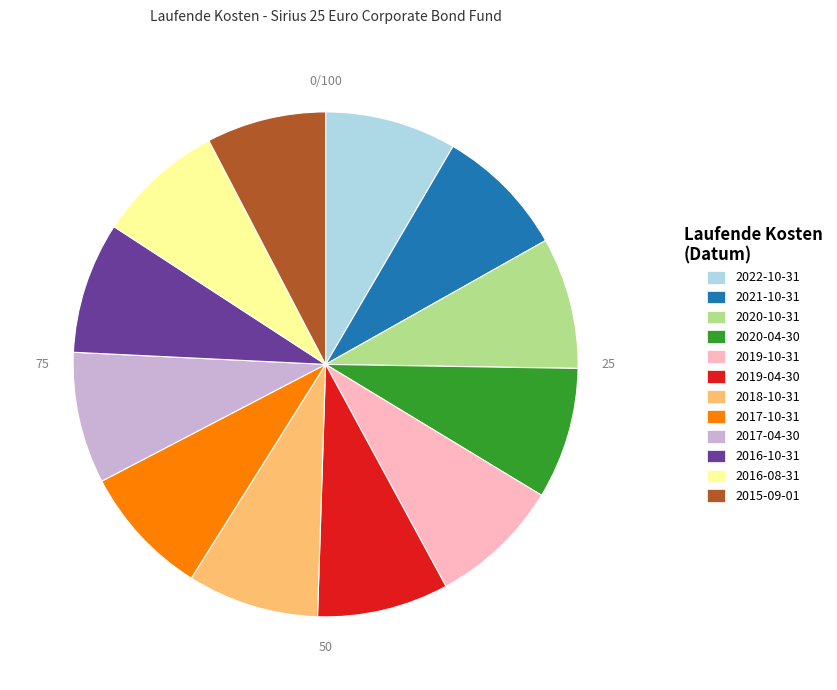

Combined, do 2019-04-30 and 2020-10-31 account for over 50%?

No